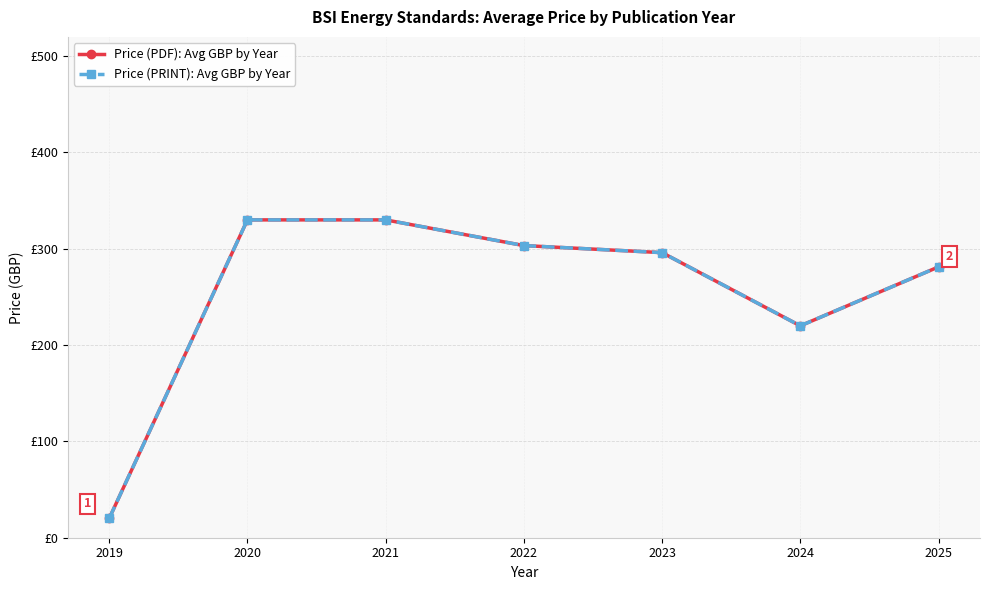

What is the average value of the Price (PRINT): Avg GBP by Year series?

254.4